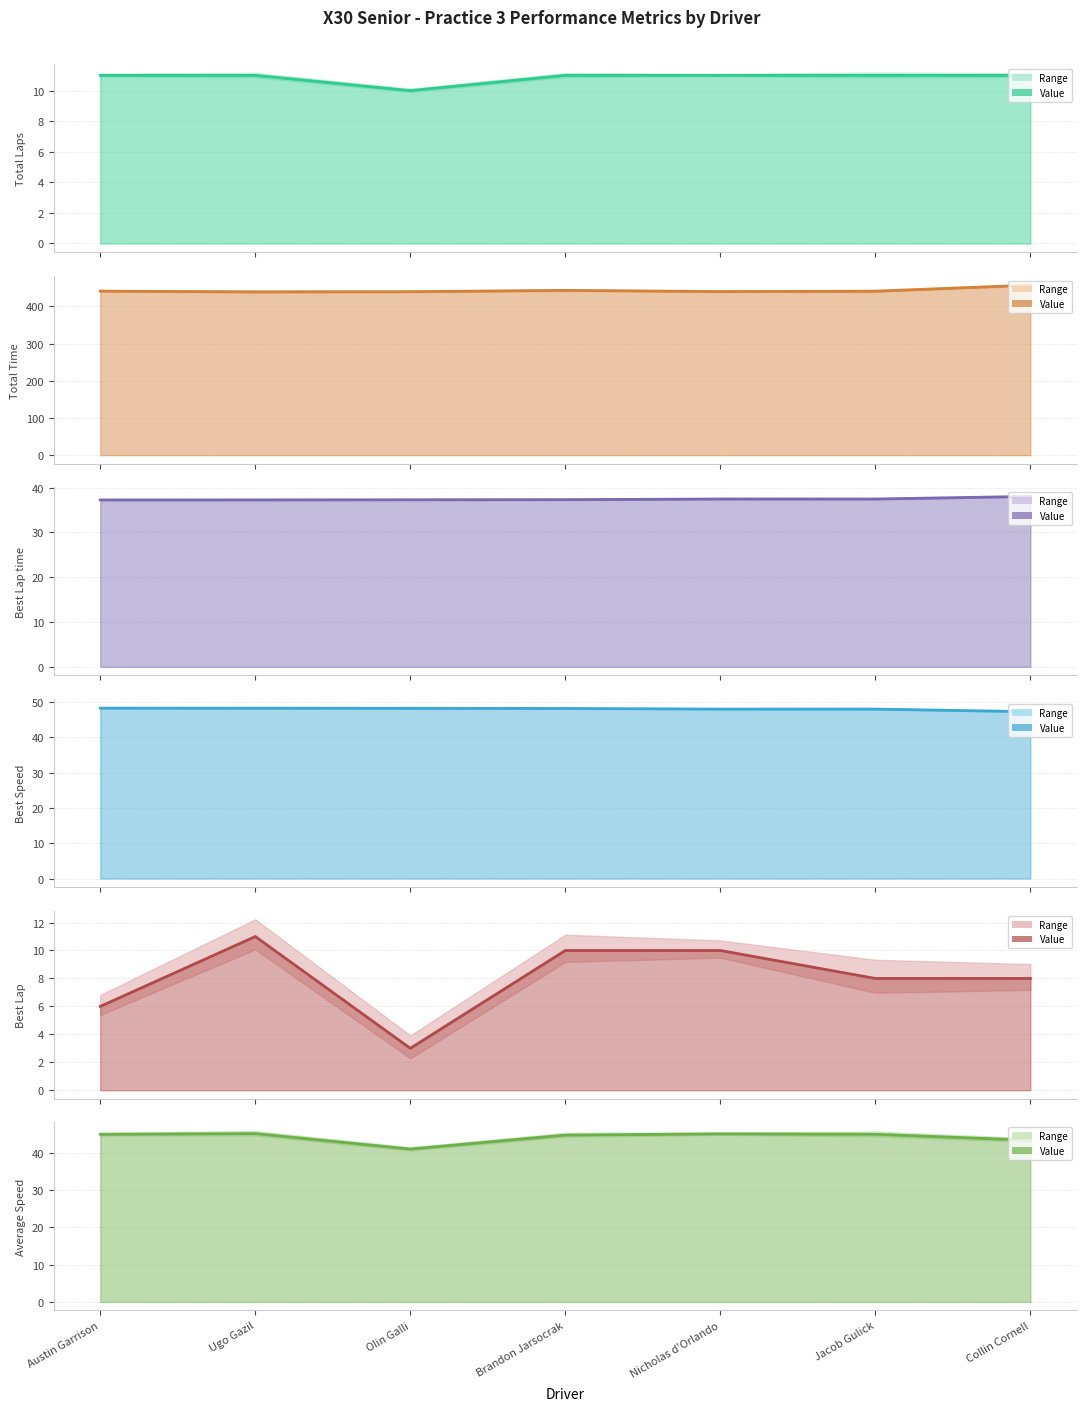

How many series are shown in this chart?

6